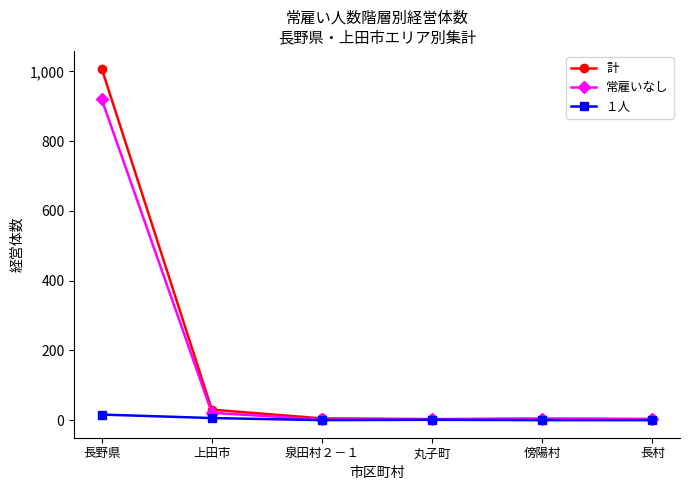

What is the maximum value for 常雇いなし?

920